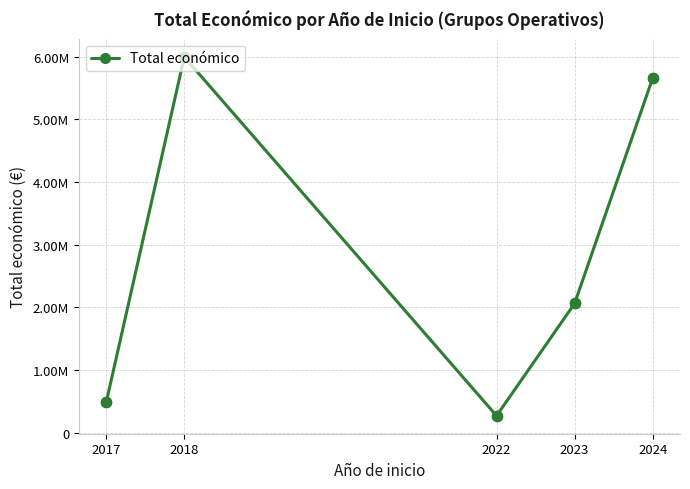

Is this an area chart (filled region under the line)?

No